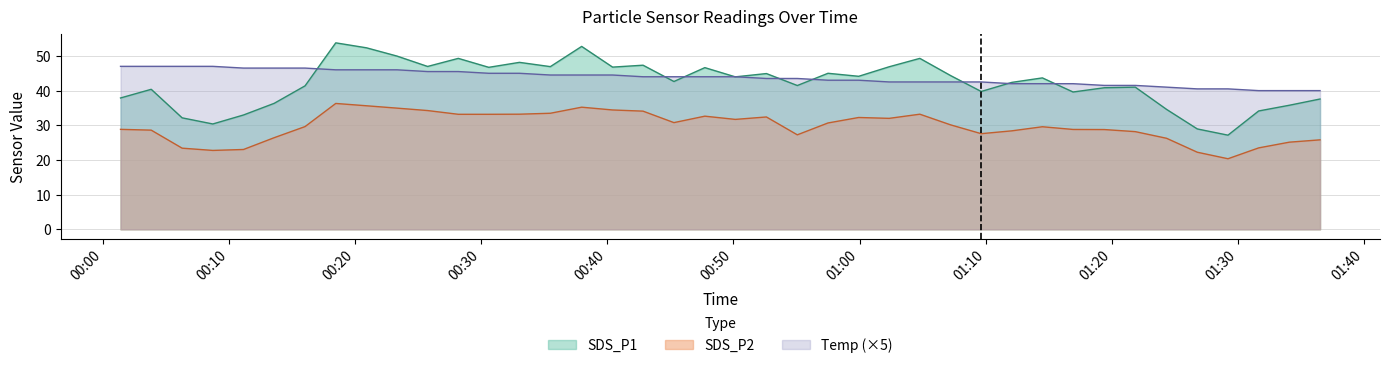

How many lines are shown in the chart?

3